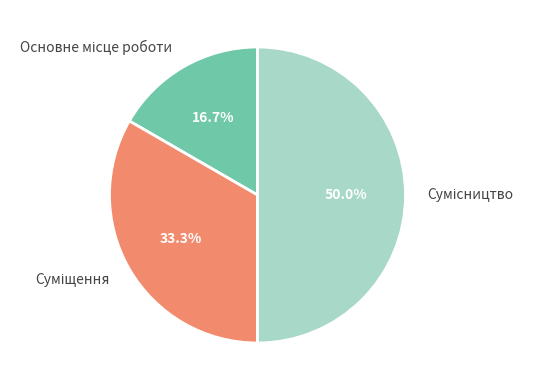

How many slices are in this pie chart?

3